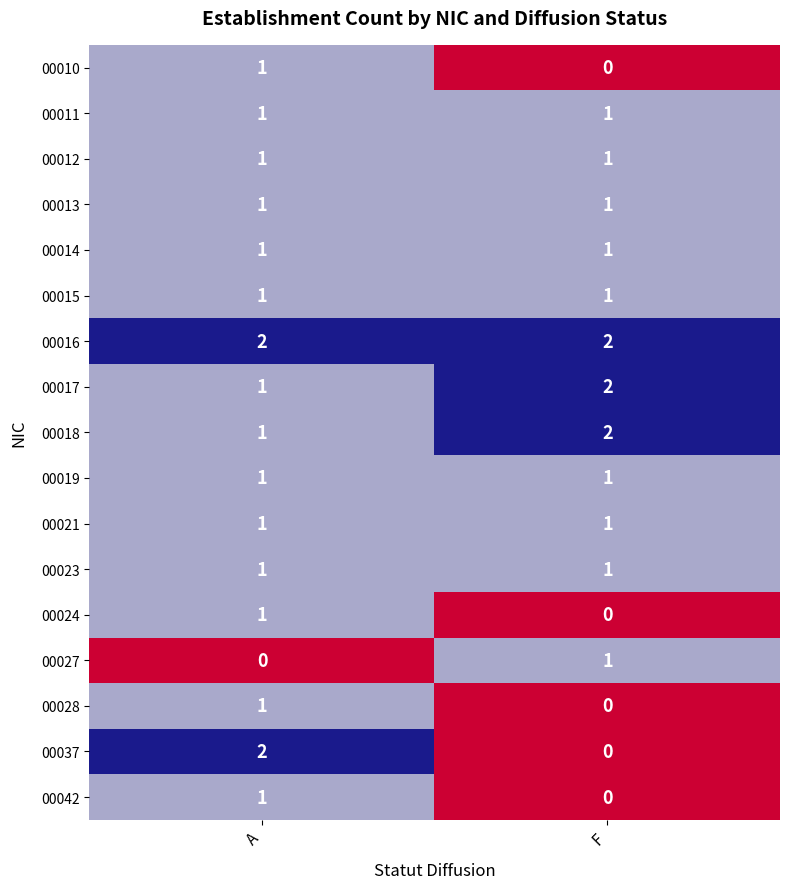

How many data points does each series have?

2